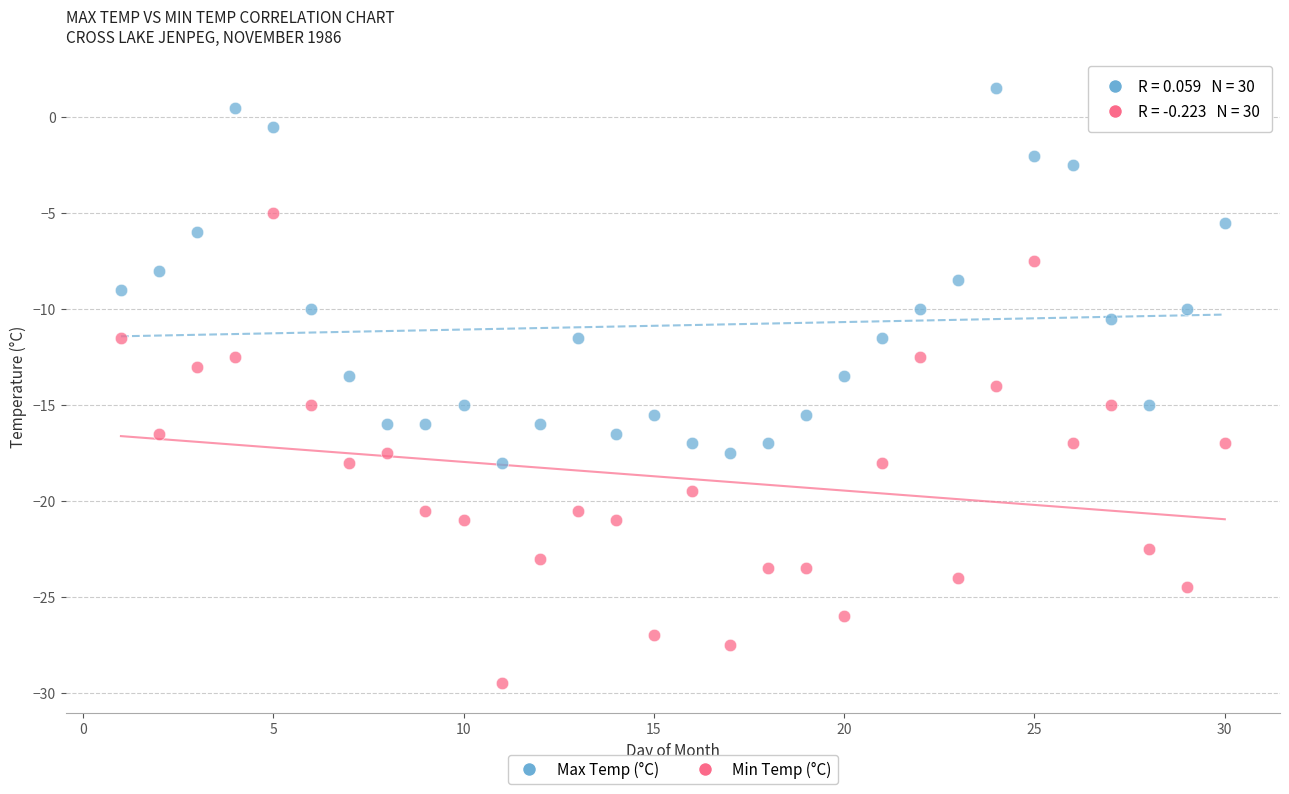

Which series reaches the minimum Y coordinate?

Min Temp (°C)